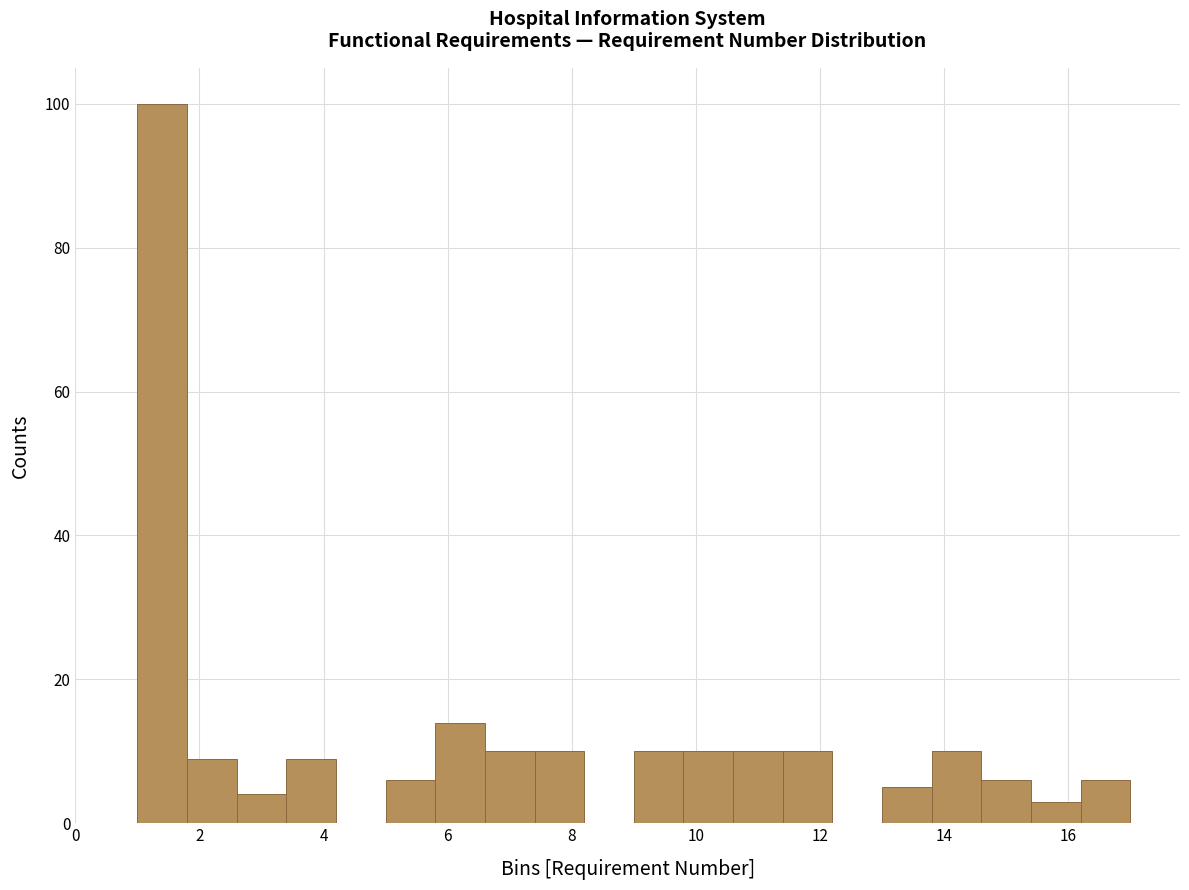

How tall is the bar that spans 10.6 to 11.4 on the x-axis? The values are not printed on the chart, so give them approximately, as read against the axis.

10